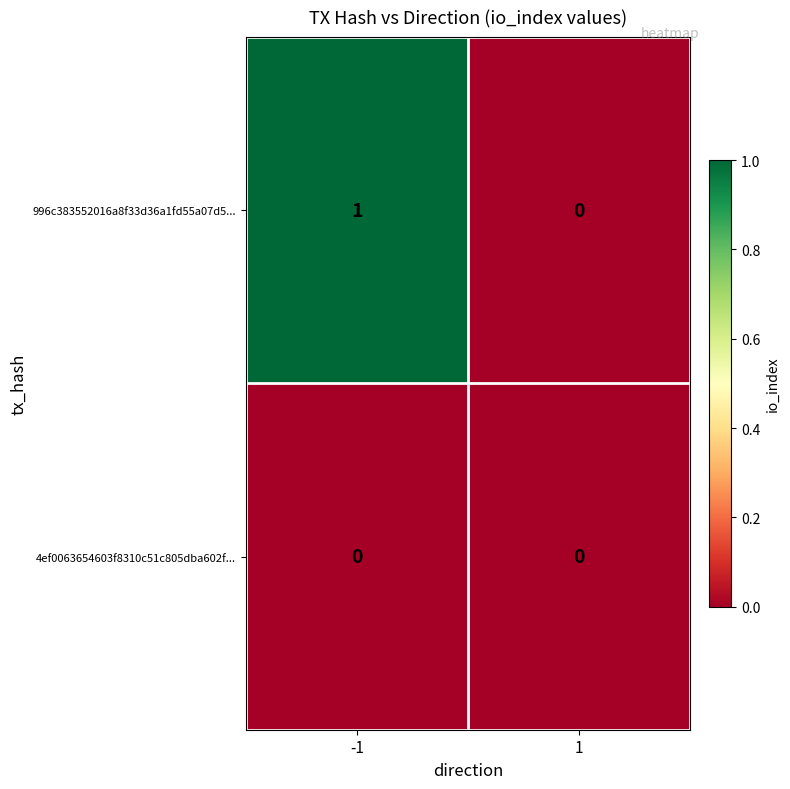

Rank the series by their average value, from highest to lowest.

996c383552016a8f33d36a1fd55a07d5..., 4ef0063654603f8310c51c805dba602f...